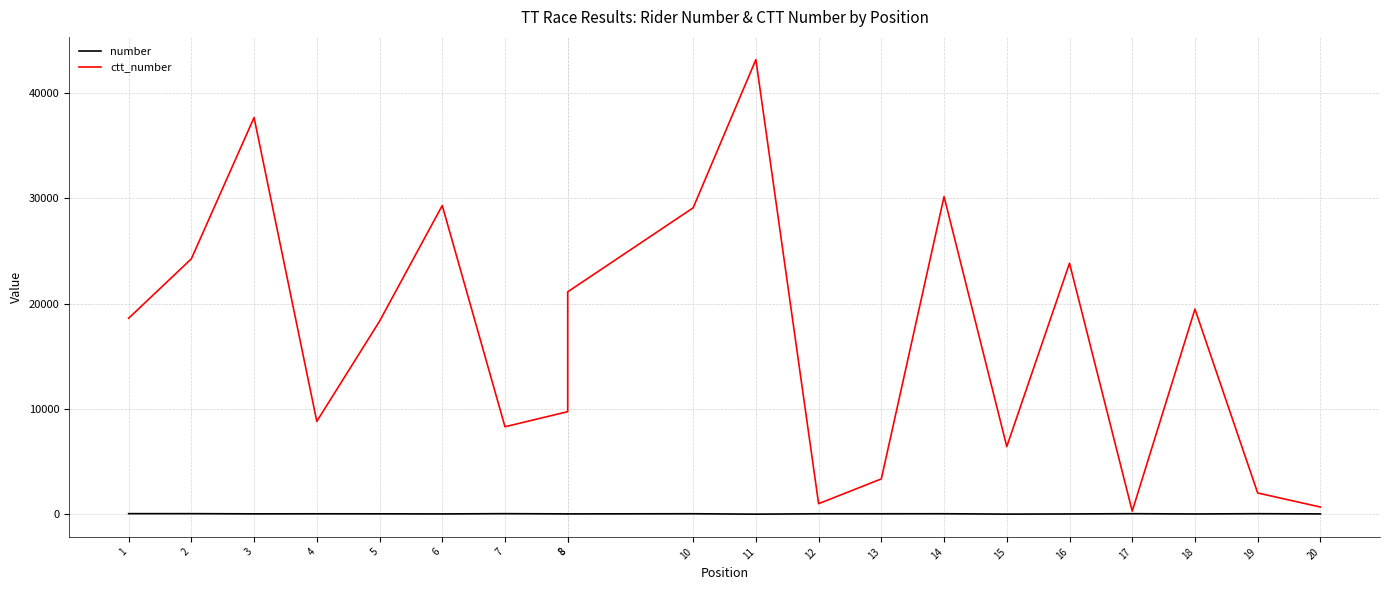

What is the difference between the number values at 18 and 6?

5